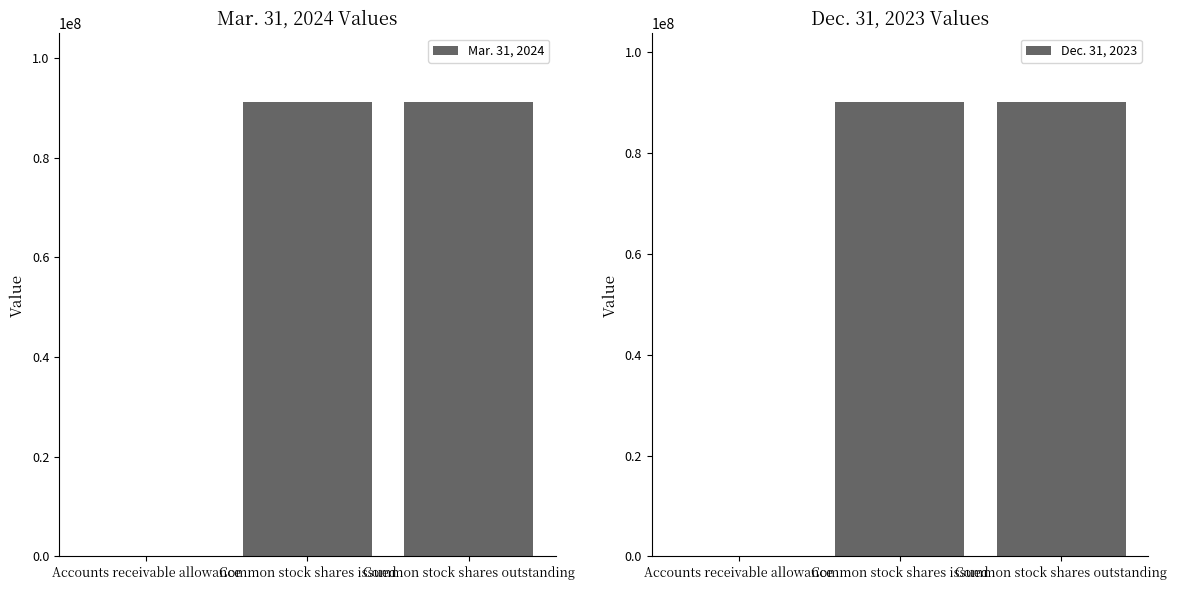

What is the average value of the Dec. 31, 2023 series?

60164244